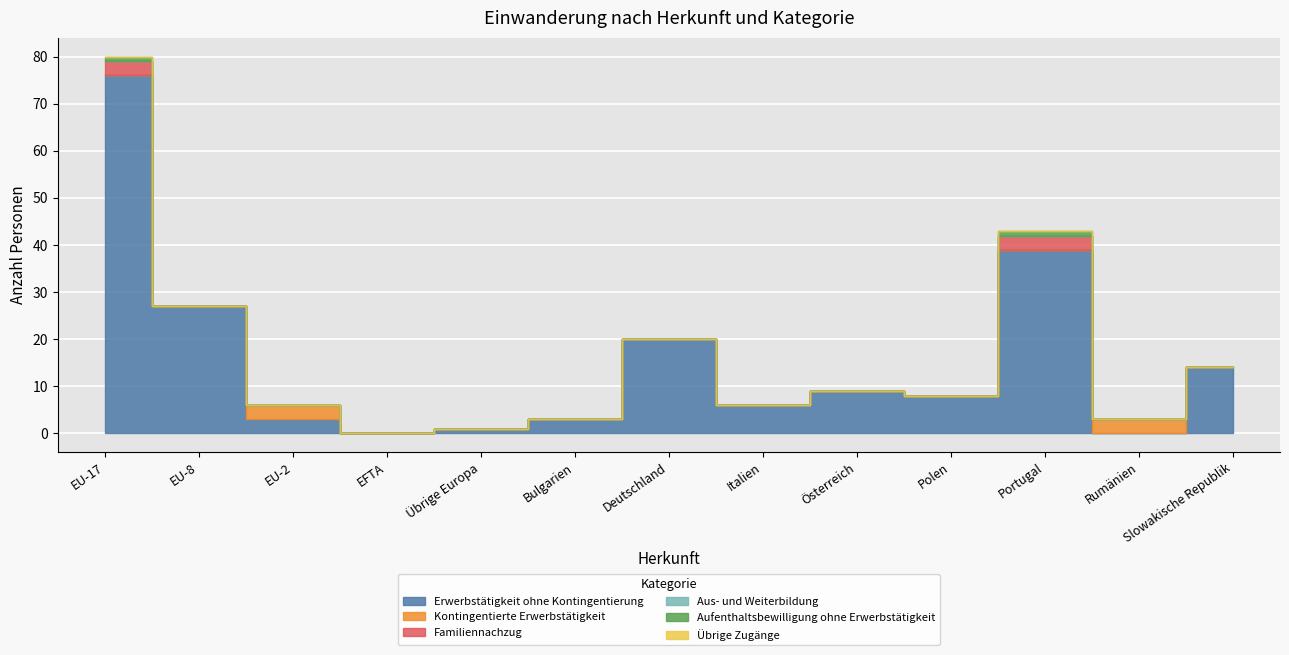

Does the chart display data point markers on the line(s)?

No